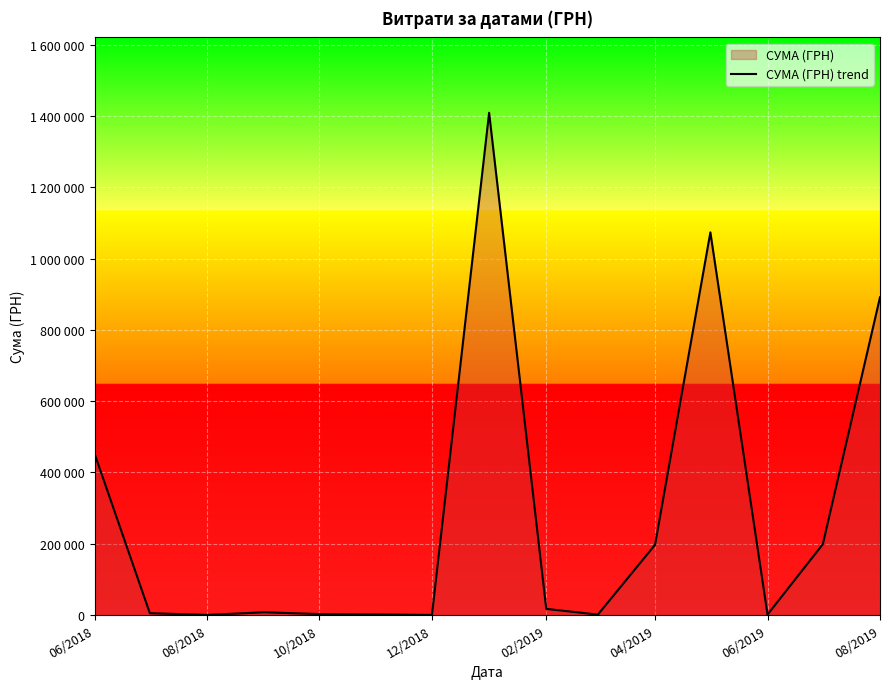

What is the approximate value at 08/2018?

339.0